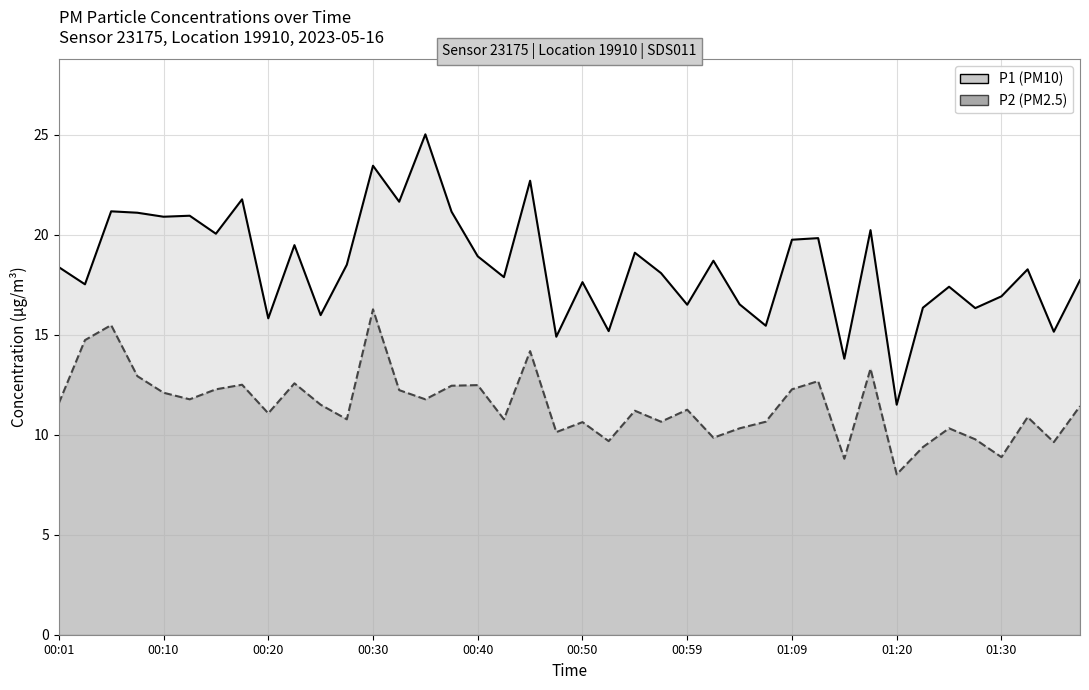

True or false: P2 line and P1 line intersect in this chart.

False